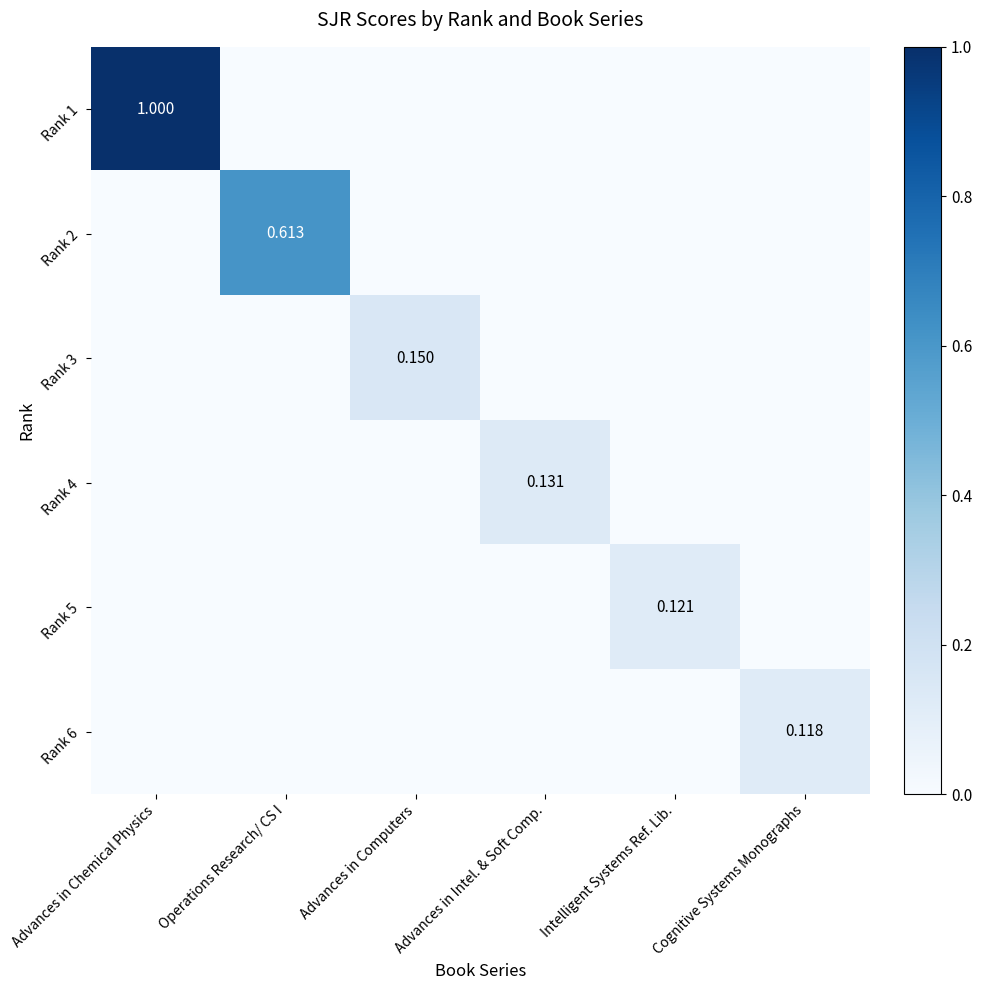

Rank the series at Cognitive Systems Monographs from lowest to highest value.

Rank 1, Rank 2, Rank 3, Rank 4, Rank 5, Rank 6